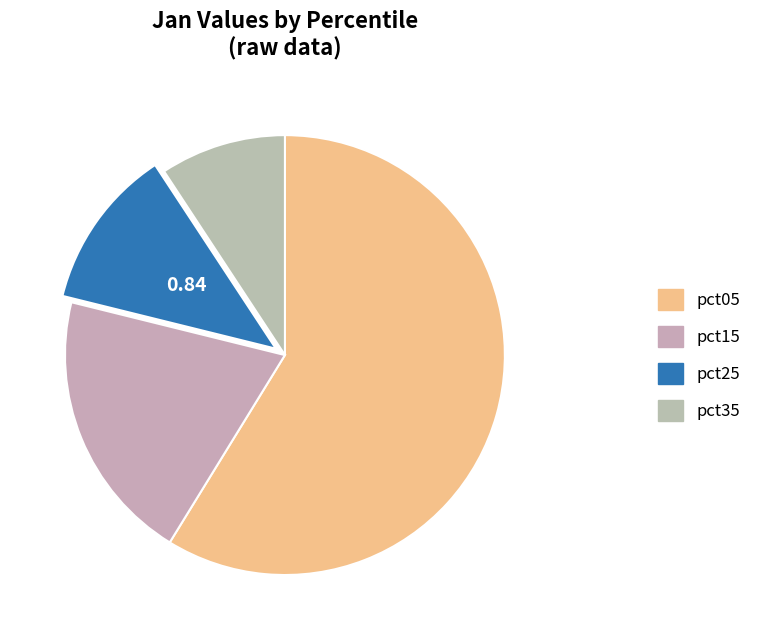

What is the largest slice in the pie chart?

pct05